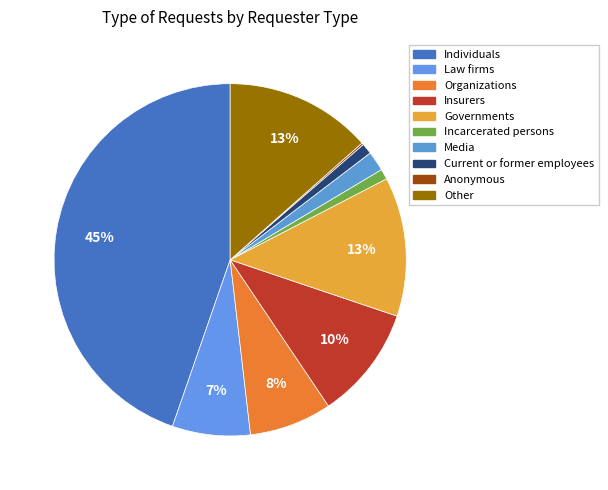

To the nearest percent, what is the combined percentage of Governments and Incarcerated persons?

14%